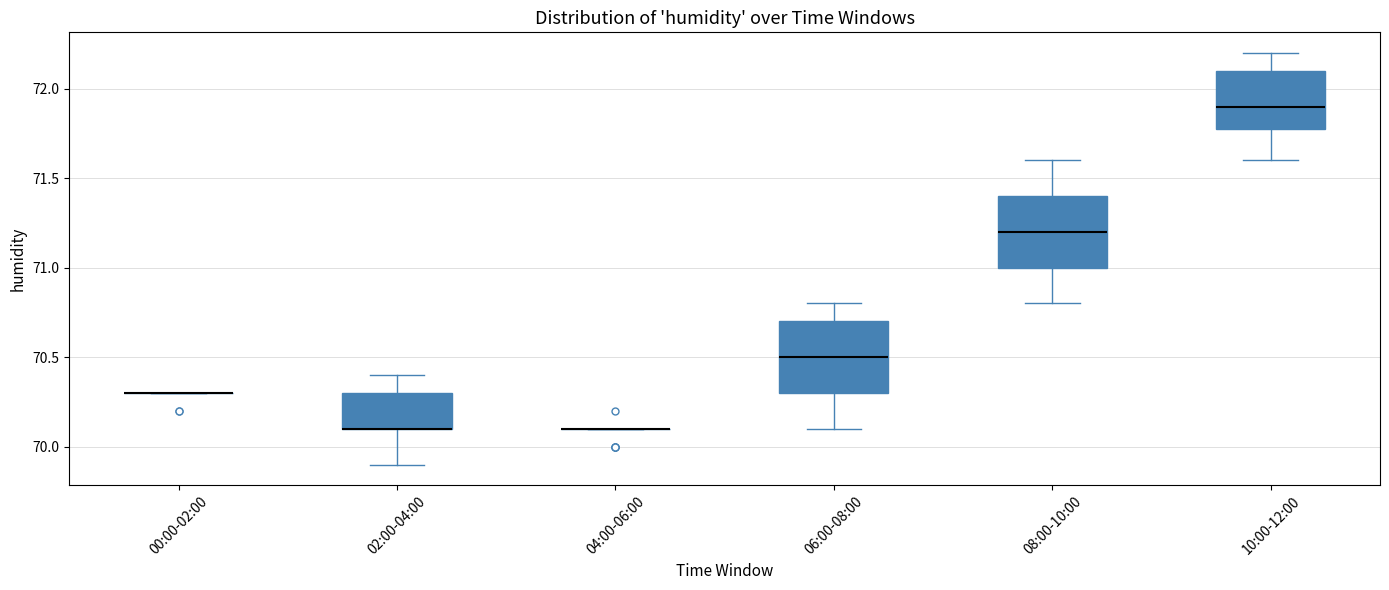

Reading left to right, read every box against the y-axis: the position of its median line, the range the box covers, and the ends of its whiskers. The values are not printed on the chart, so give them approximately, as read against the axis.

00:00-02:00: box collapsed to a line at 70.3, whiskers 70.3 to 70.3
02:00-04:00: median 70.1 (drawn on the box's lower edge), box 70.1 to 70.3, whiskers 69.9 to 70.4
04:00-06:00: box collapsed to a line at 70.1, whiskers 70.1 to 70.1
06:00-08:00: median 70.5, box 70.3 to 70.7, whiskers 70.1 to 70.8
08:00-10:00: median 71.2, box 71.0 to 71.4, whiskers 70.8 to 71.6
10:00-12:00: median 71.9, box 71.8 to 72.1, whiskers 71.6 to 72.2